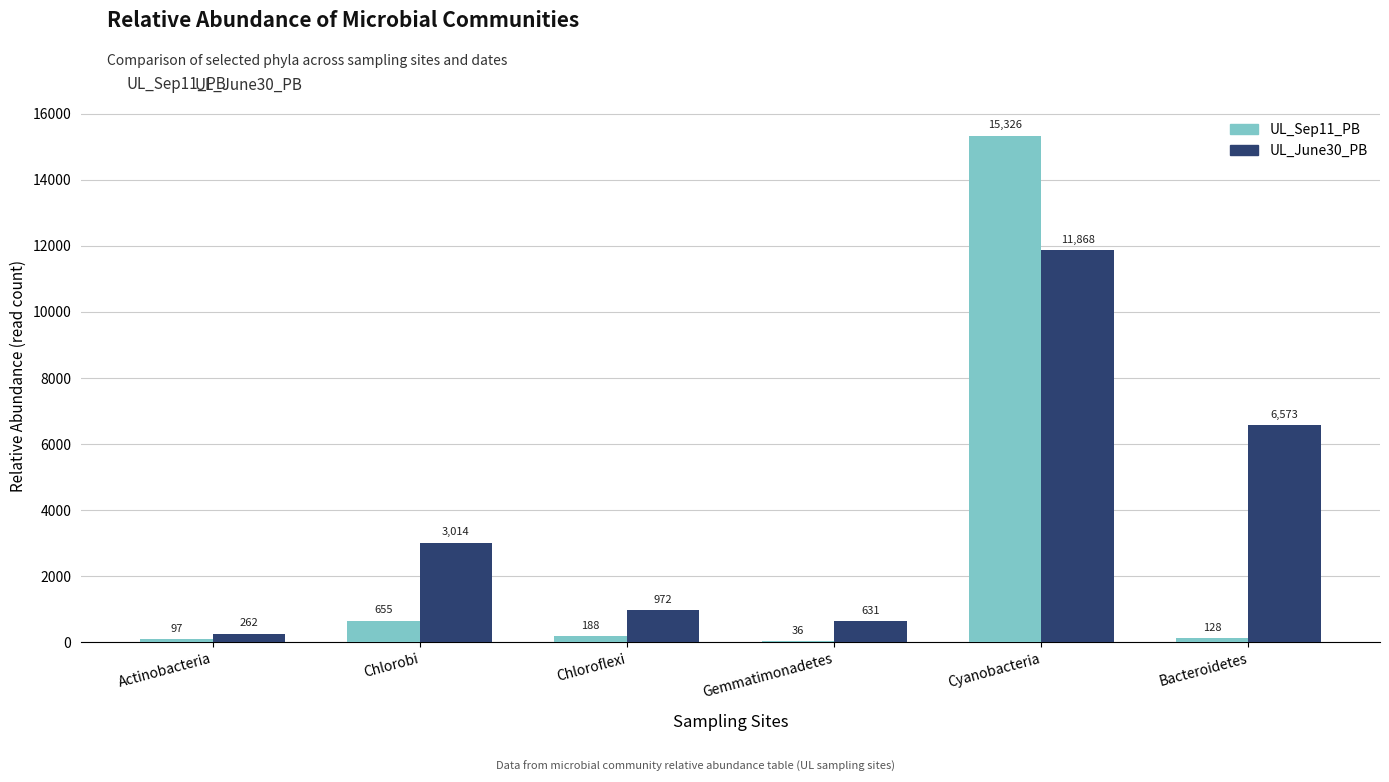

What is the maximum value for UL_Sep11_PB?

15326